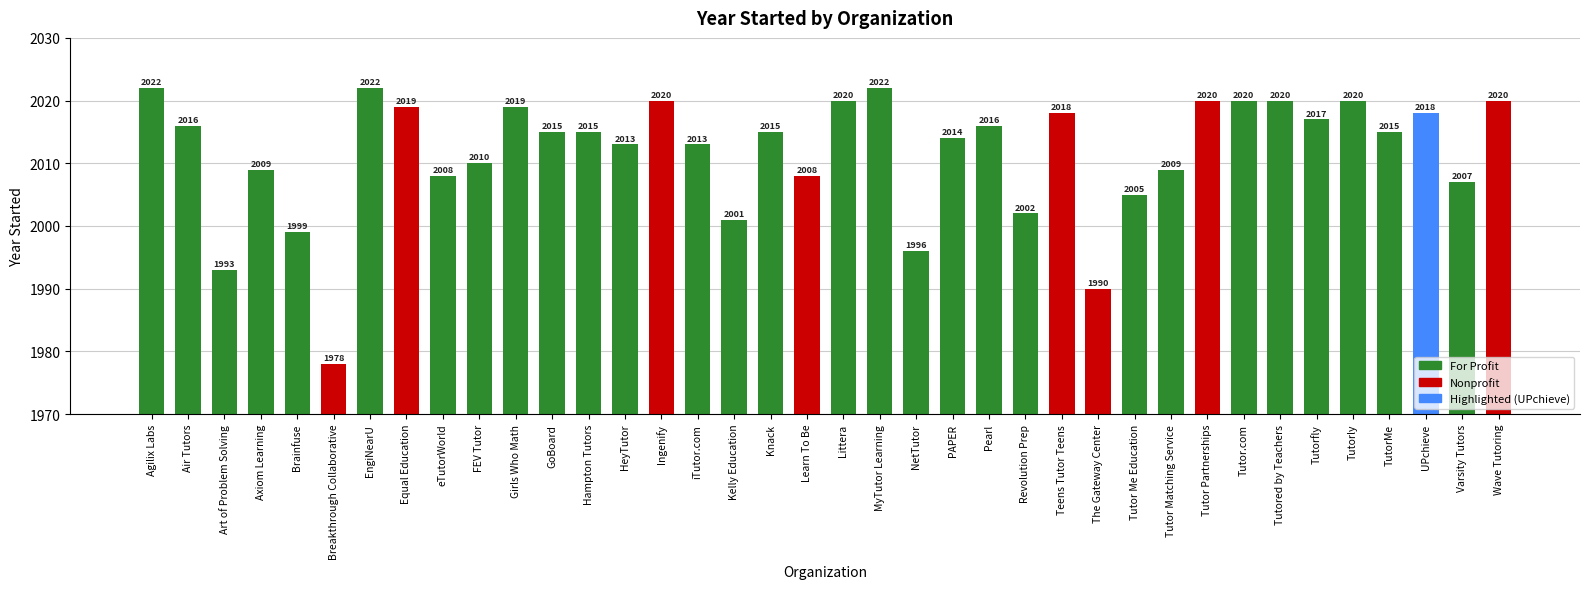

Between PAPER and FEV Tutor, which is larger?

PAPER